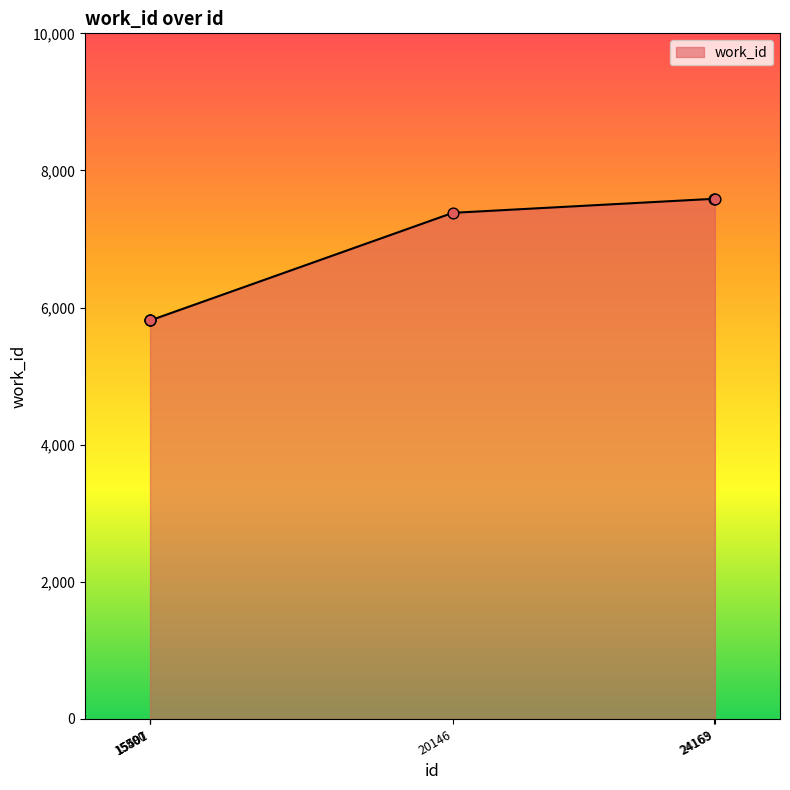

What is the change in value from 15497 to 24163?

+1774